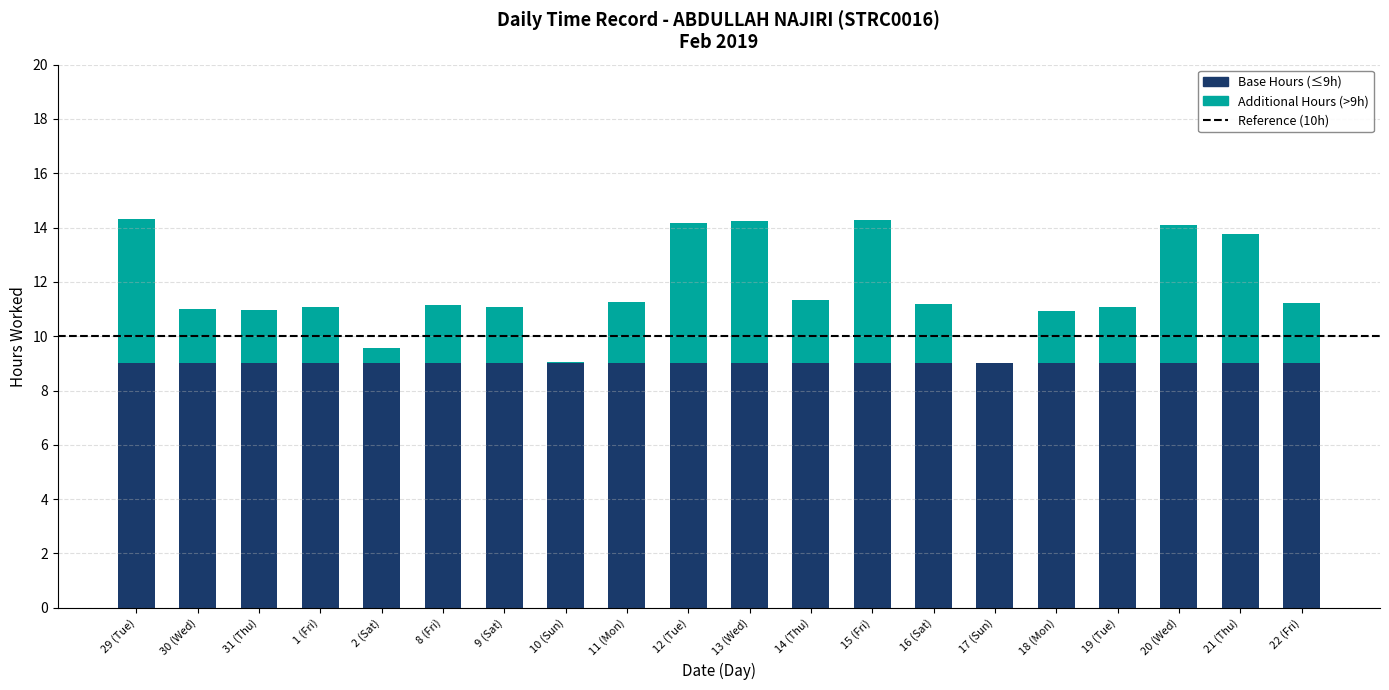

Is it true that Base Hours (≤9h) equals 12.5 at 13 (Wed)?

False